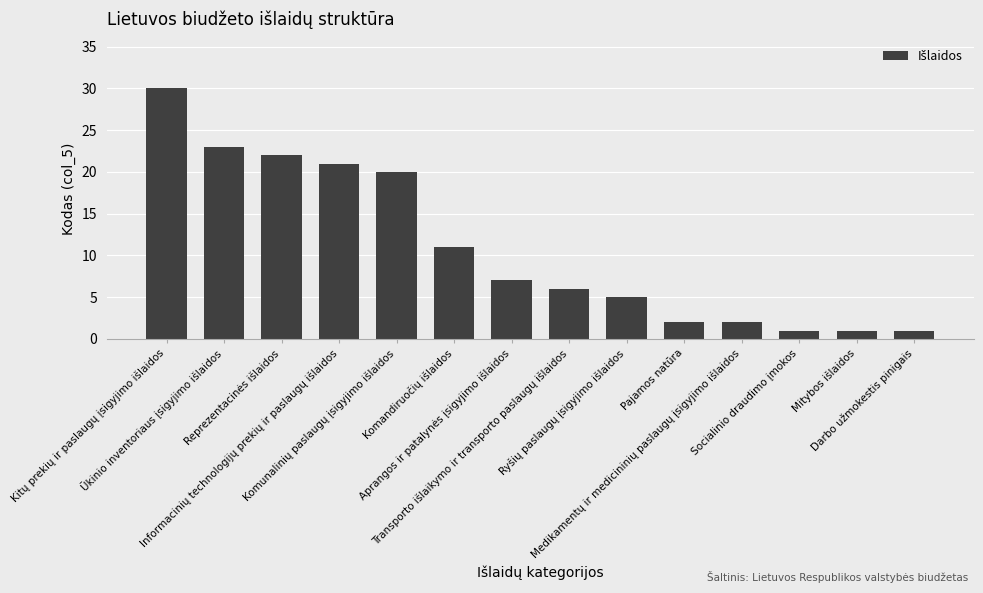

What is the maximum value shown in the chart?

30